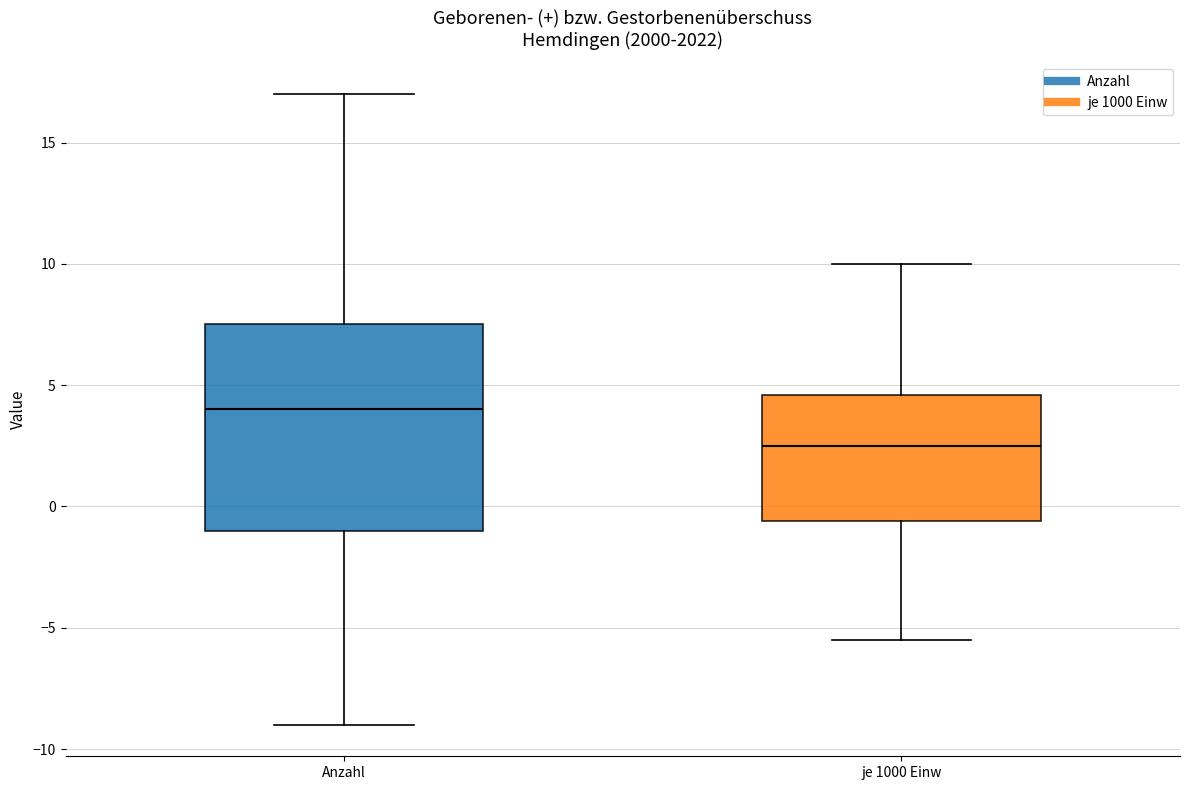

Comparing the boxes themselves (not the whiskers), which one is the tallest?

Anzahl